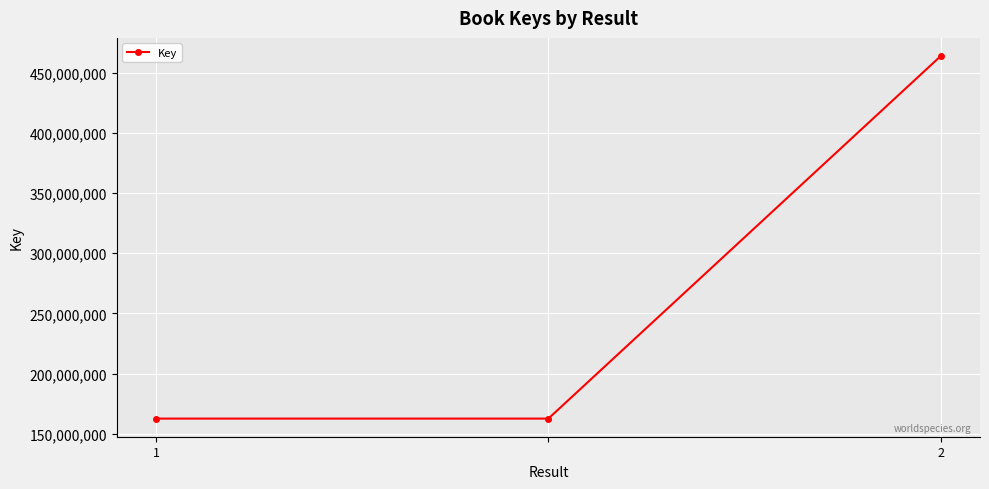

What is the maximum value shown in the chart?

463926001